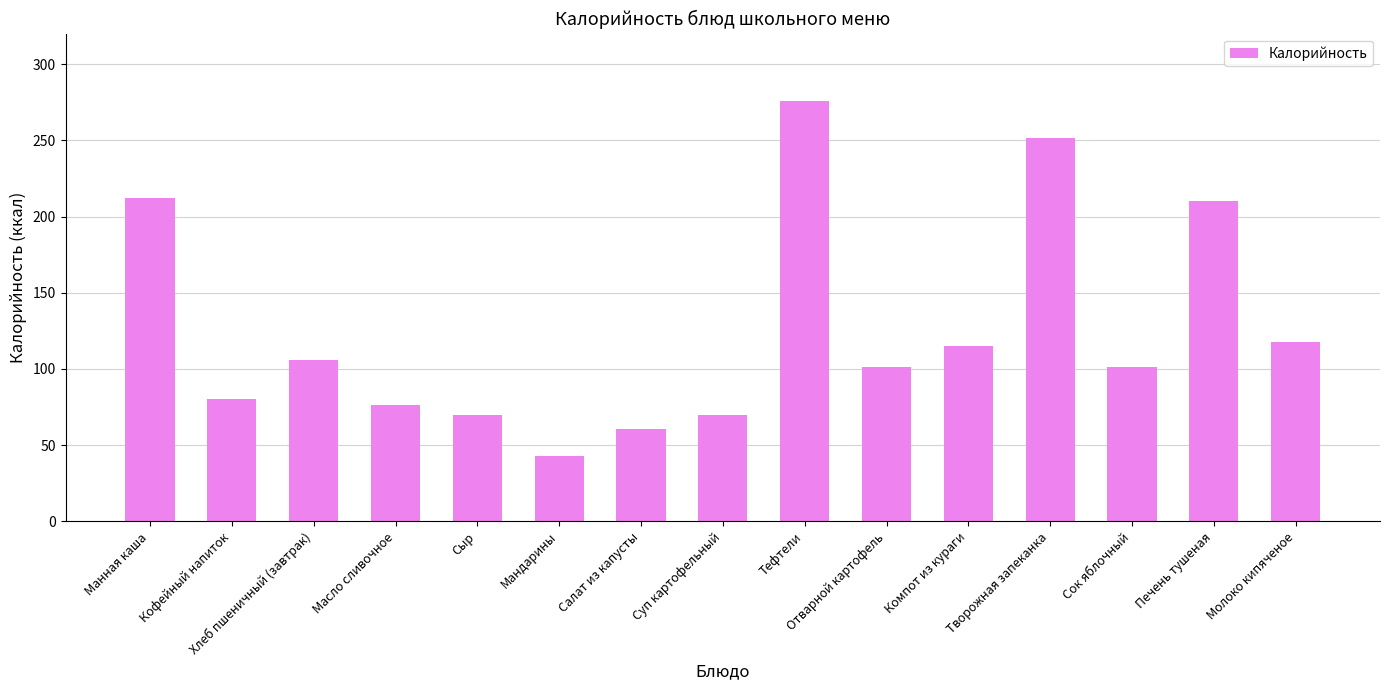

What is the label of the 1st bar from the right?

Молоко кипяченое